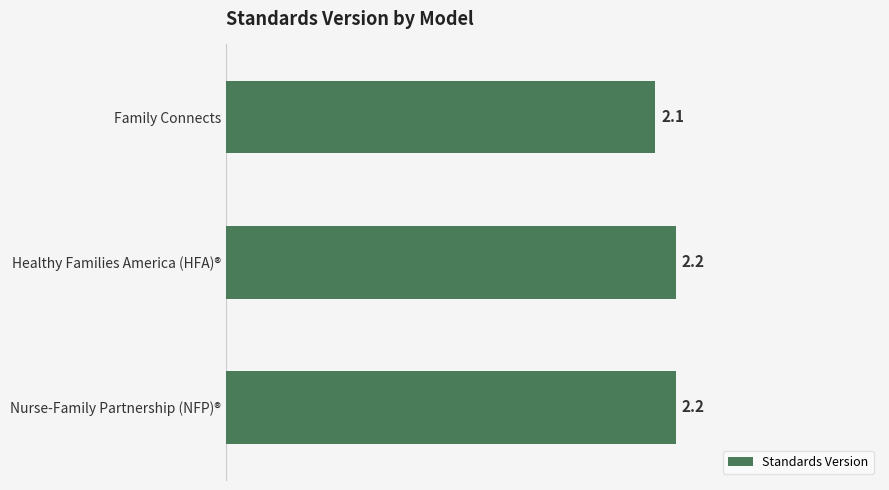

Which category has the lowest value across all series?

Family Connects